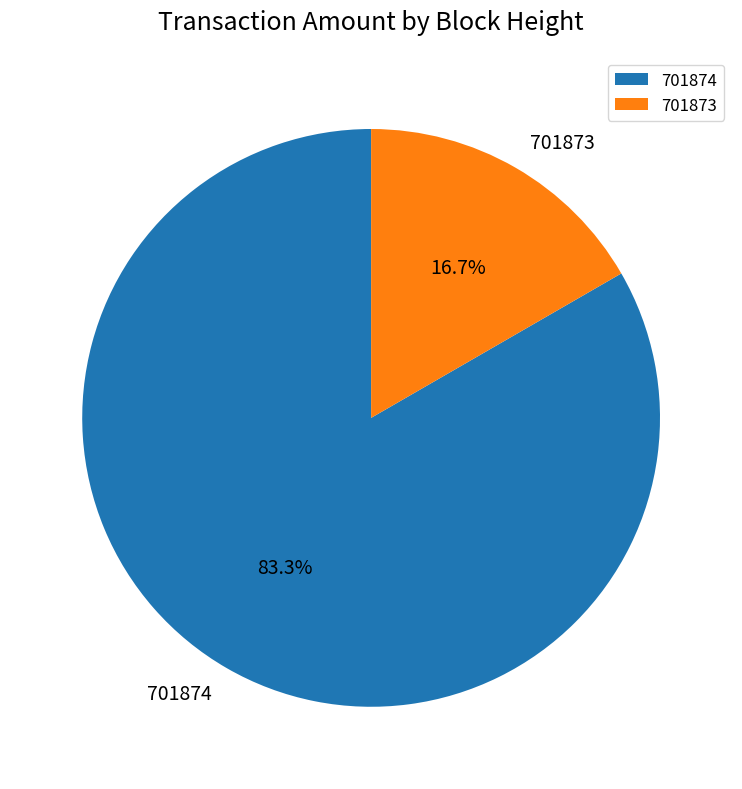

Which slice is the largest?

701874